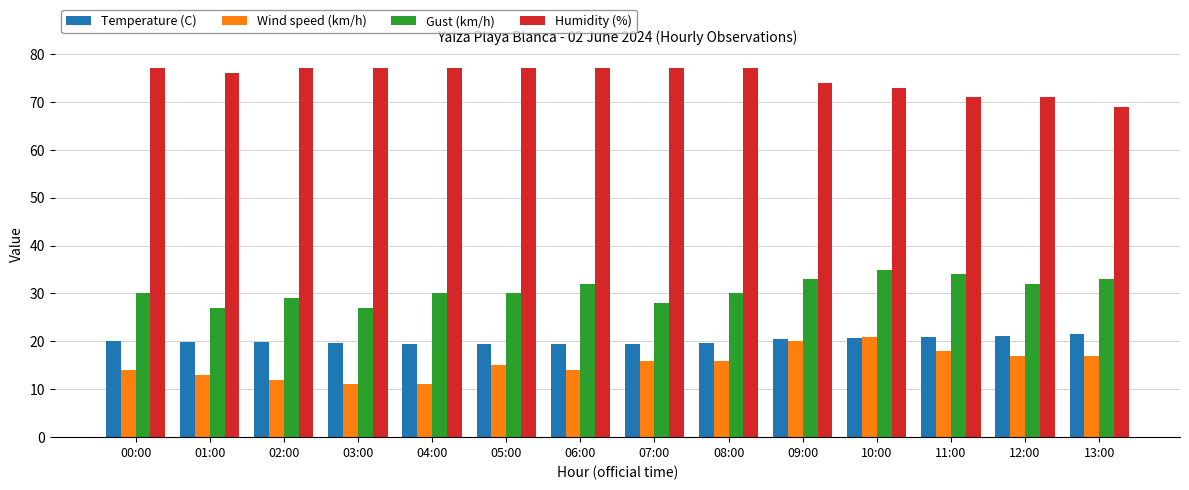

How many groups of bars are there?

14